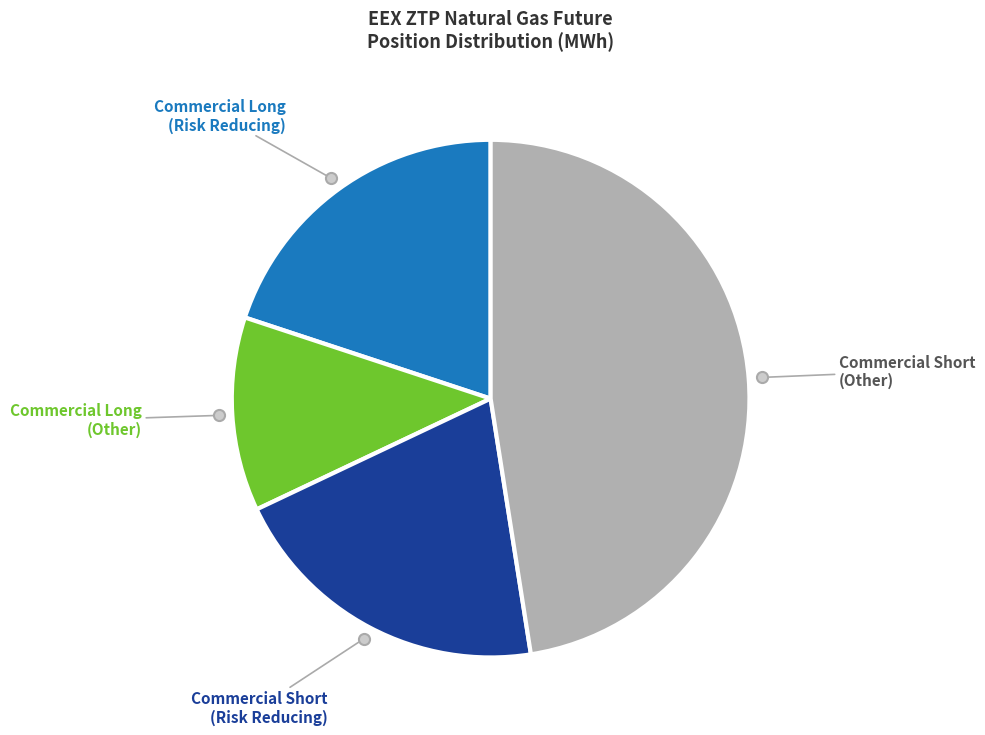

Does any single category account for the majority?

No